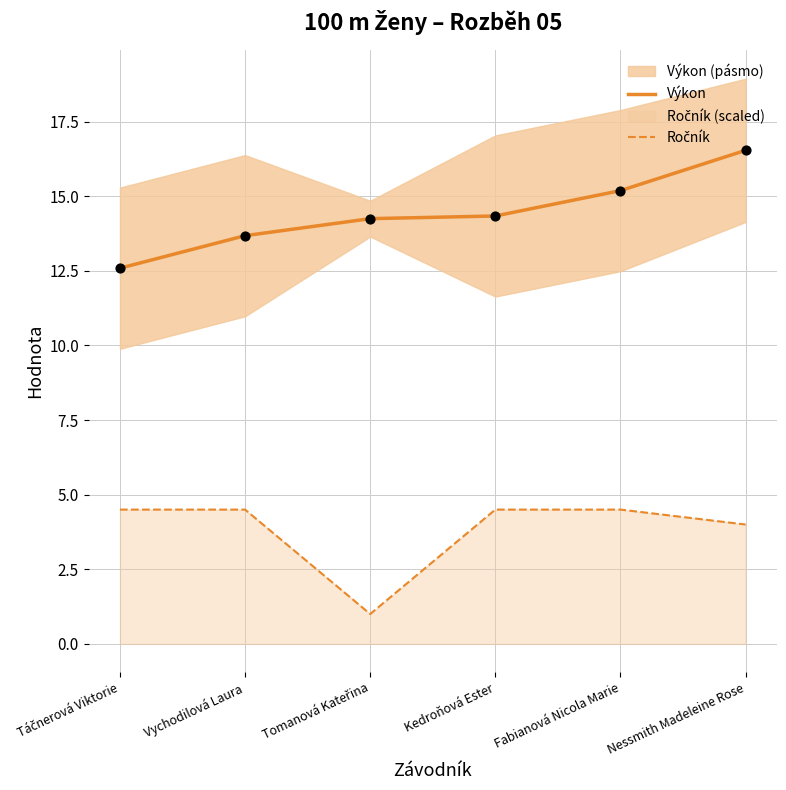

Which series has the largest total across all categories?

Výkon